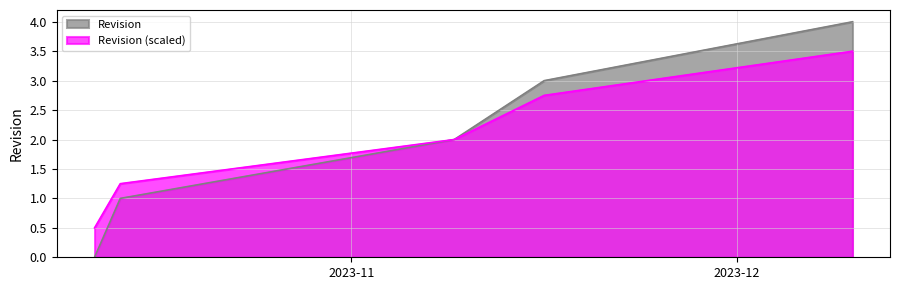

Approximately how many times larger is the value at 2023-10-14 compared to 2023-11-16?

0.3